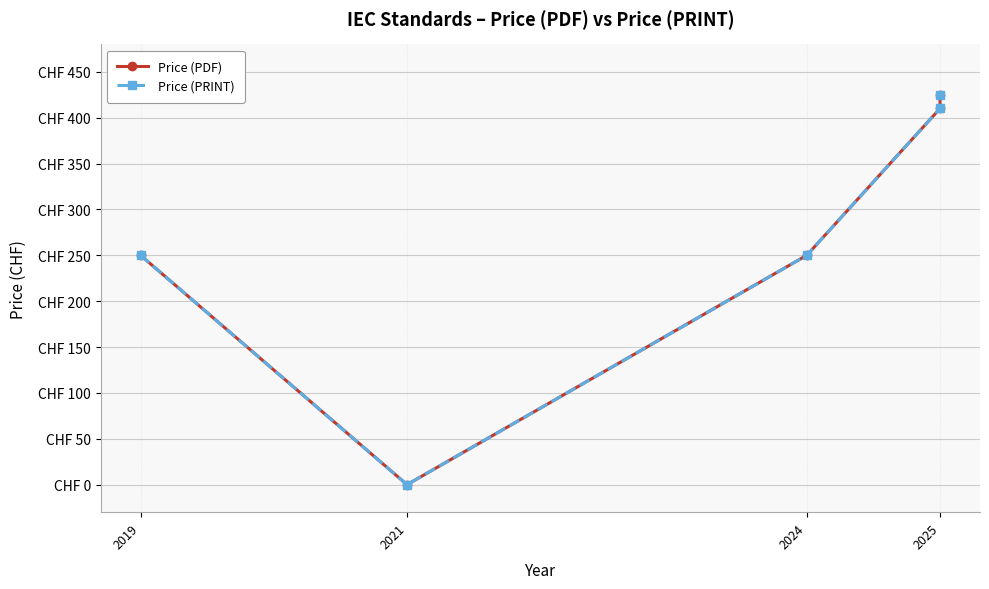

True or false: Price (PDF) and Price (PRINT) intersect in this chart.

False